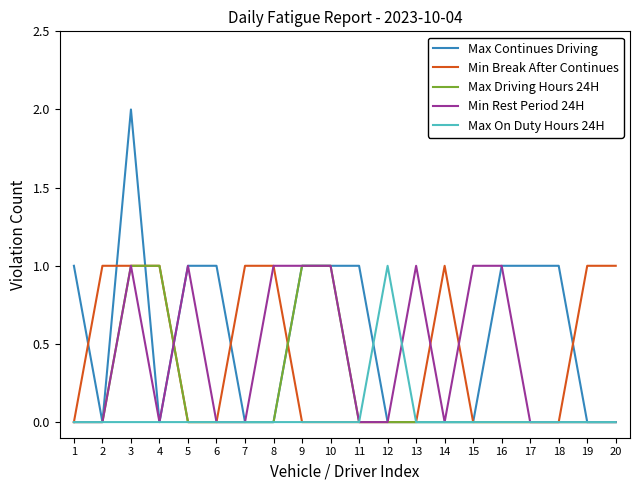

Does the chart have visible grid lines?

No